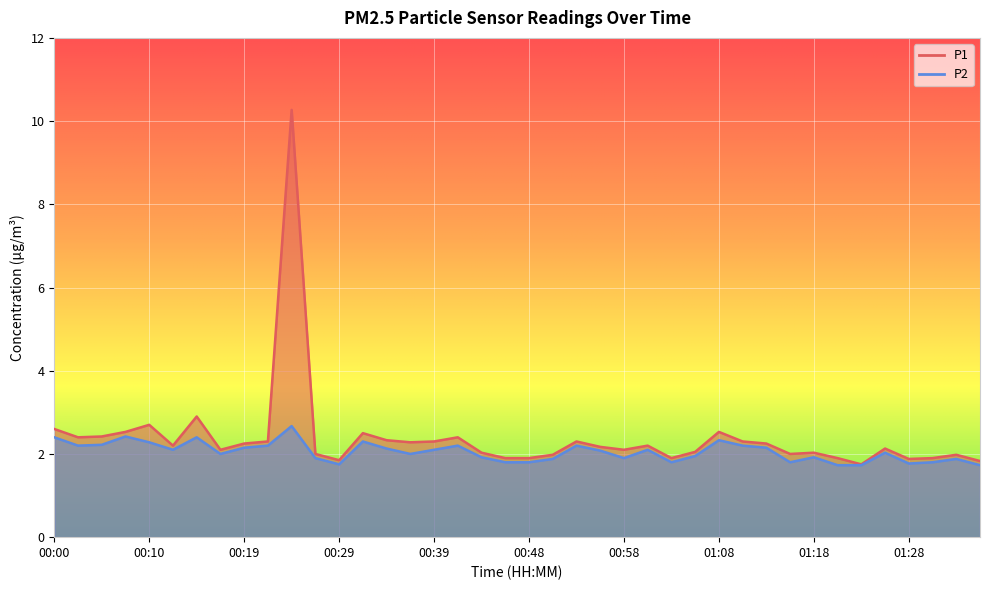

Is it true that P2 equals 0.6 at 00:29?

False